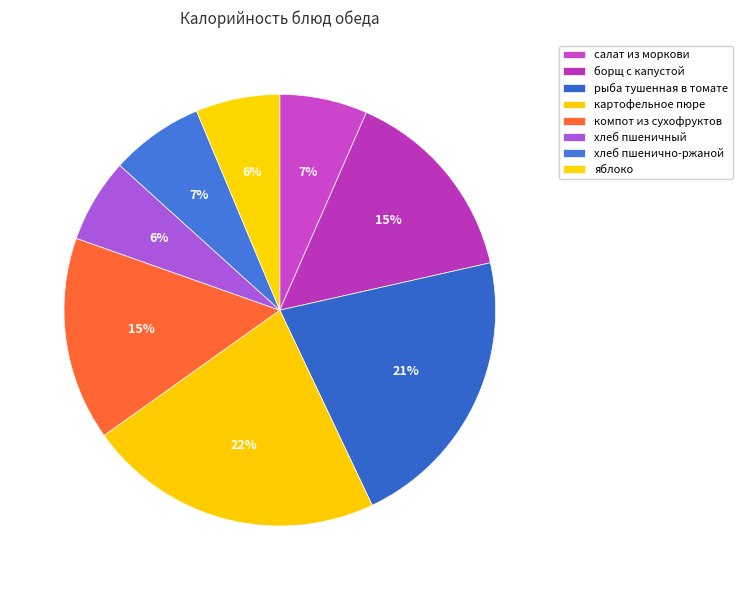

Count the number of slices in the pie.

8